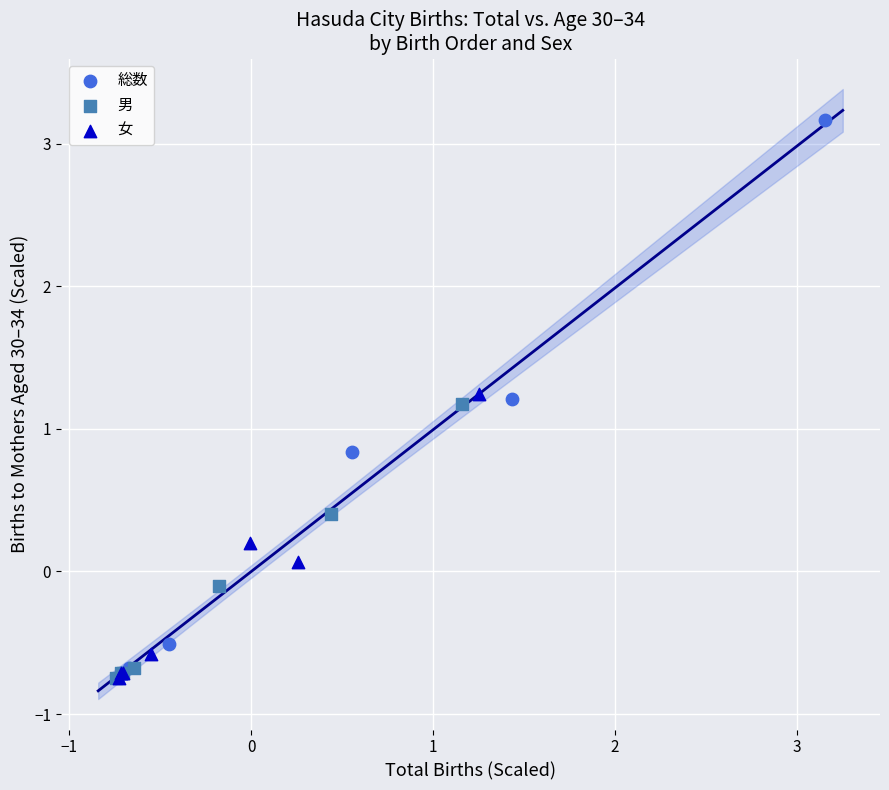

Which series contains the highest Y value?

総数